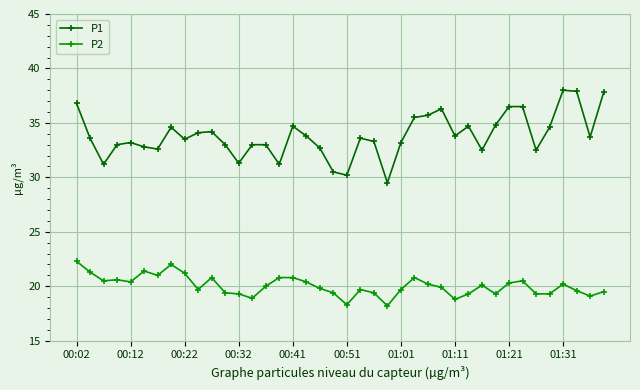

What is the value of the P2 point at the 4th from the left?

20.6